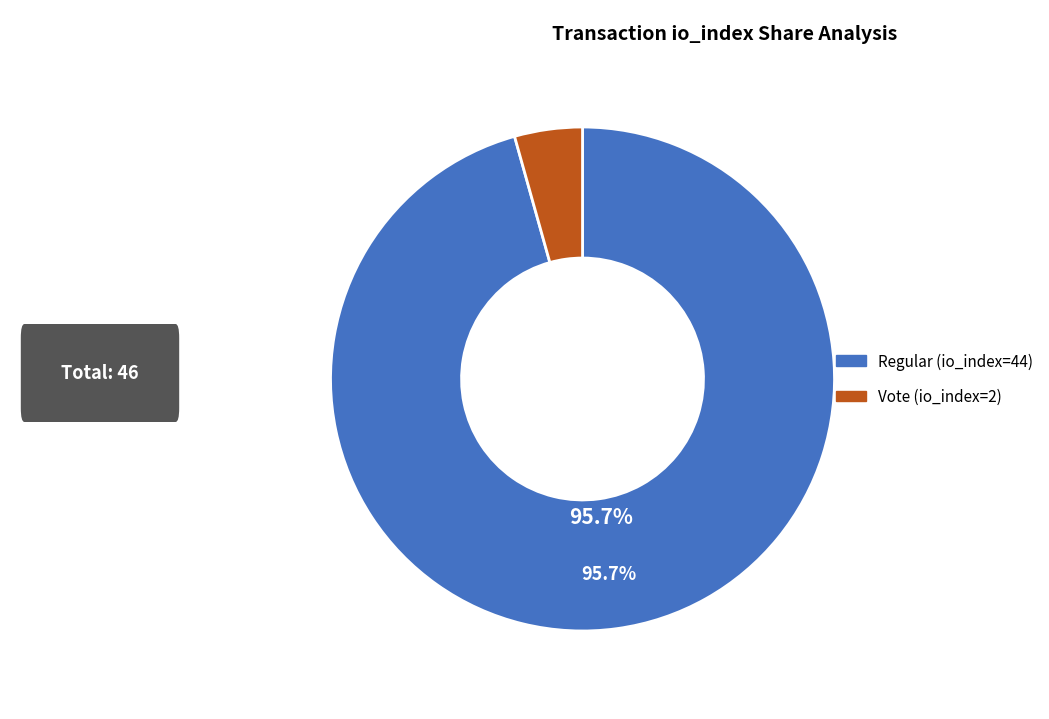

Is it true that Regular (io_index=44) is 96% of the pie?

True